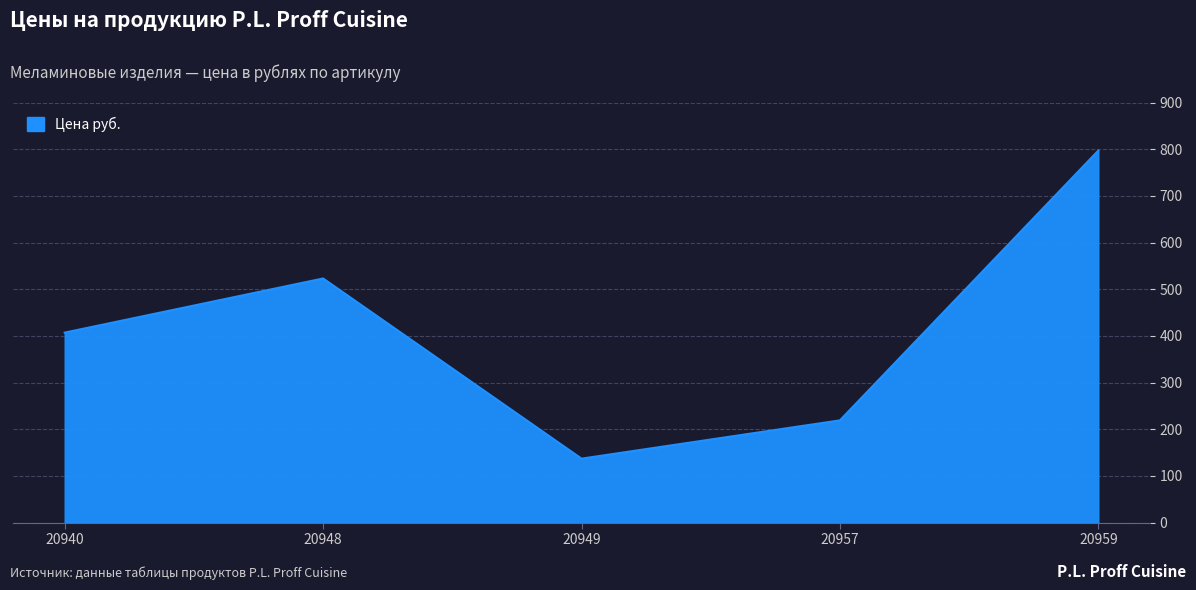

What is the minimum value shown in the chart?

137